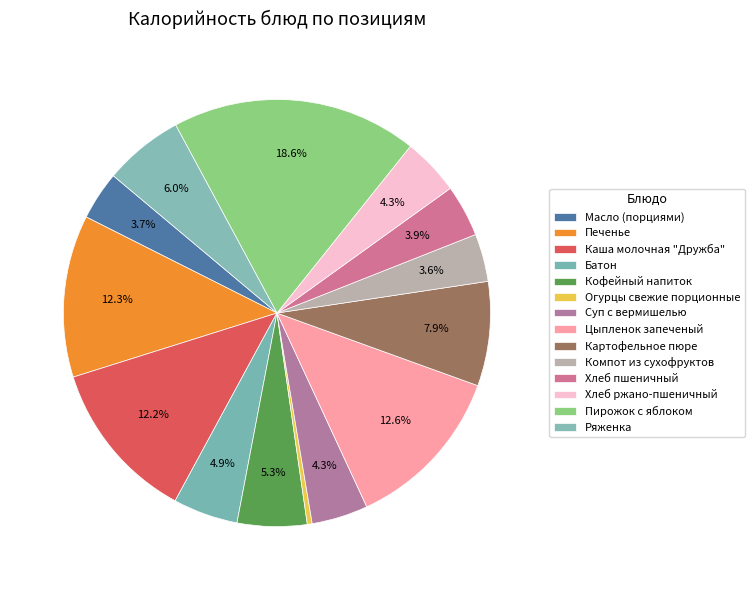

Does any single category account for the majority?

No